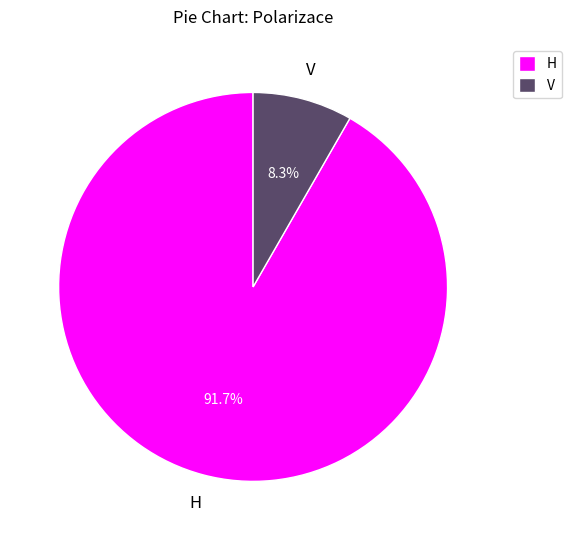

To the nearest percent, what portion does H represent?

92%